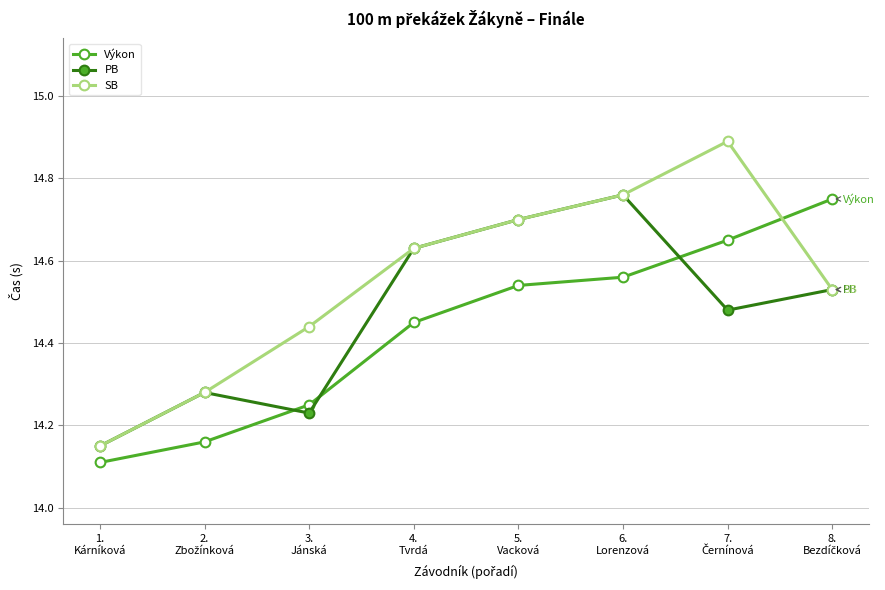

Which series has the largest total across all categories?

SB